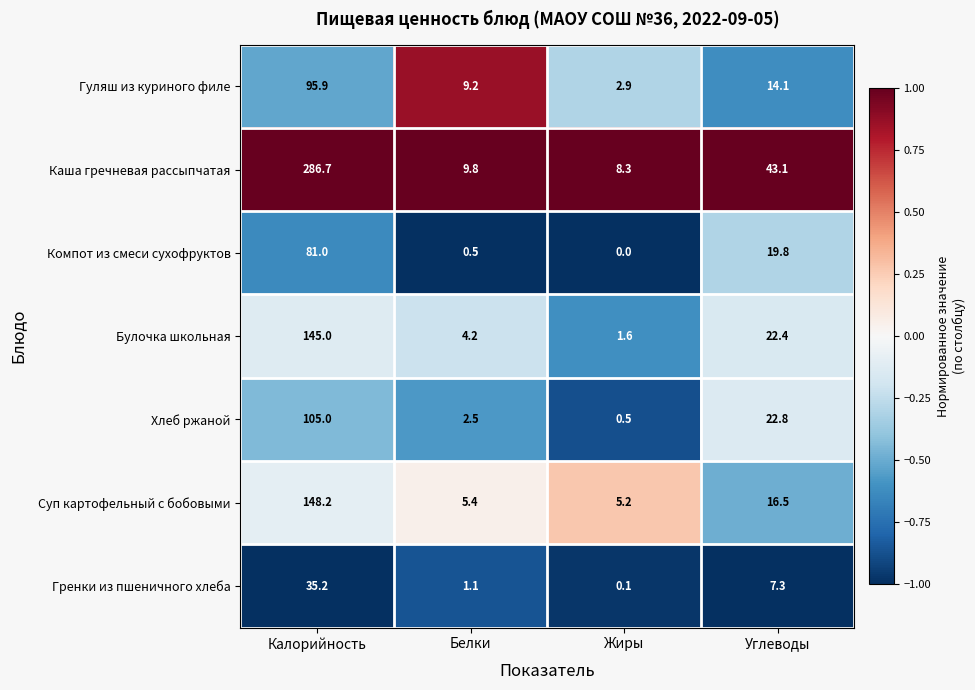

What is the minimum value shown in the chart?

0.0